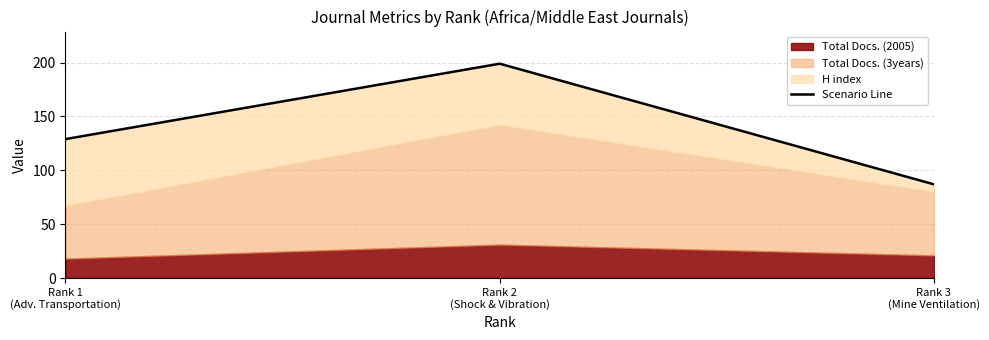

Rank the categories by value from highest to lowest.

Rank 2
(Shock & Vibration), Rank 1
(Adv. Transportation), Rank 3
(Mine Ventilation)